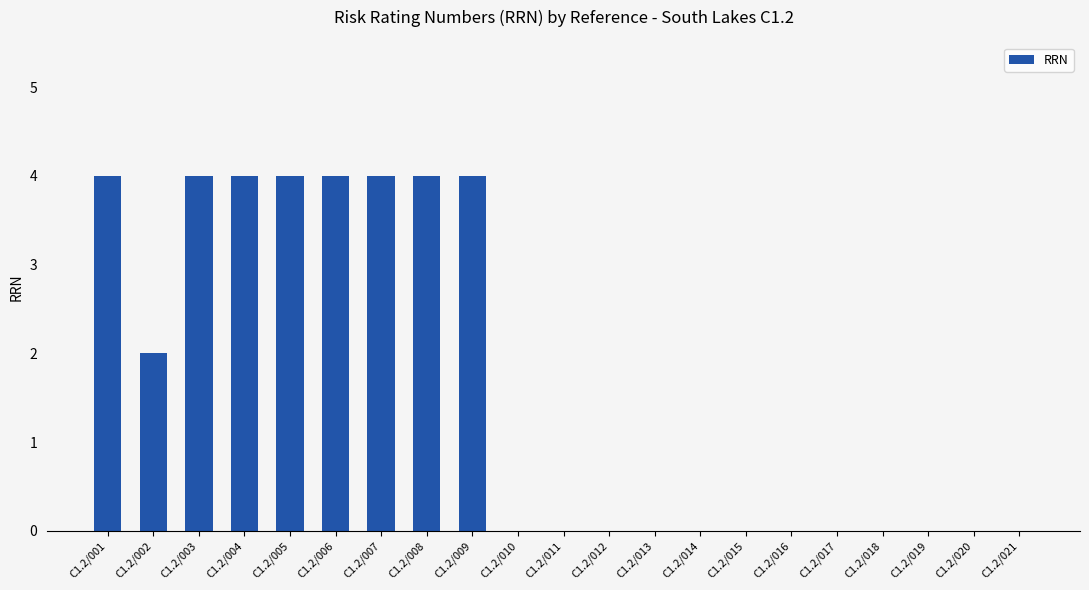

Is it true that the value at C1.2/017 is -3?

False